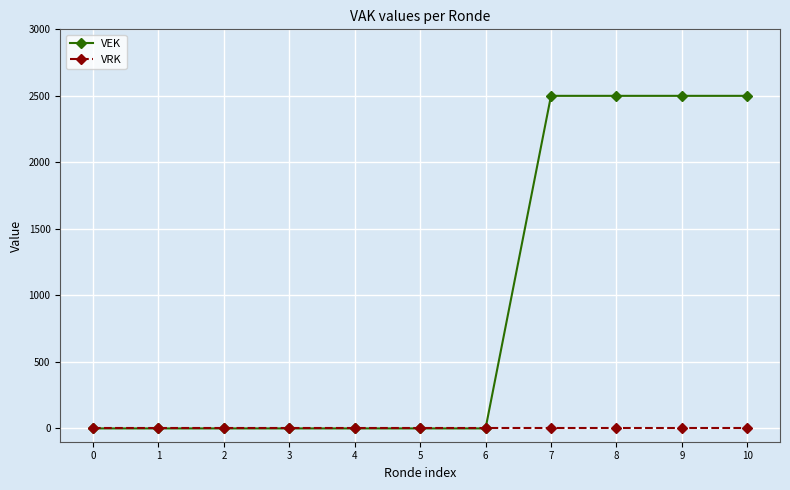

Reading left to right, extract all data points from this chart.

VEK: 0=0	1=0	2=0	3=0	4=0	5=0	6=0	7=2500	8=2500	9=2500	10=2500
VRK: 0=0	1=0	2=0	3=0	4=0	5=0	6=0	7=0	8=0	9=0	10=0